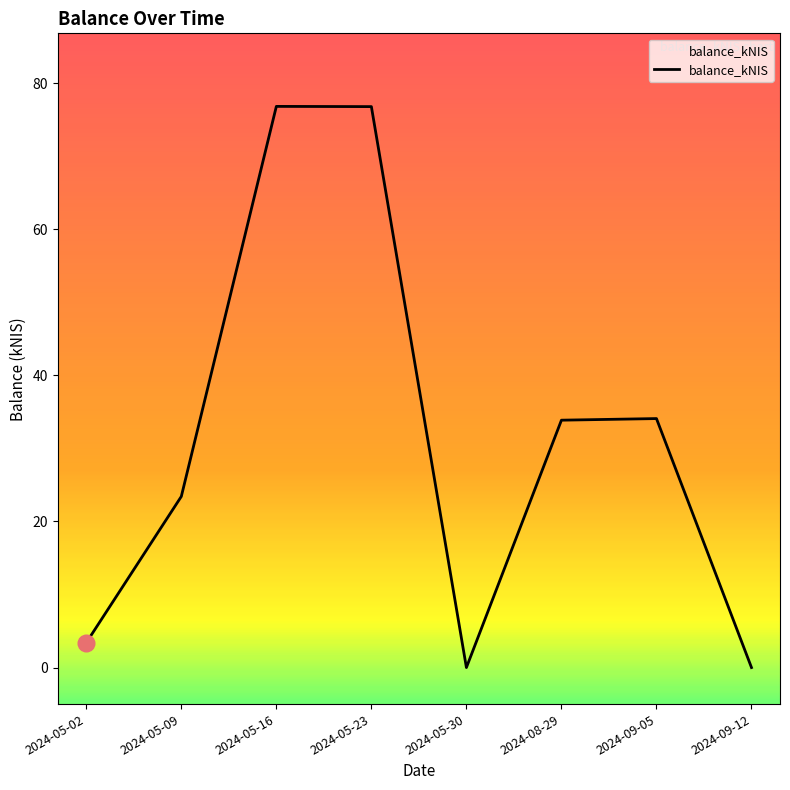

At which category does the data reach its first local valley?

2024-05-30